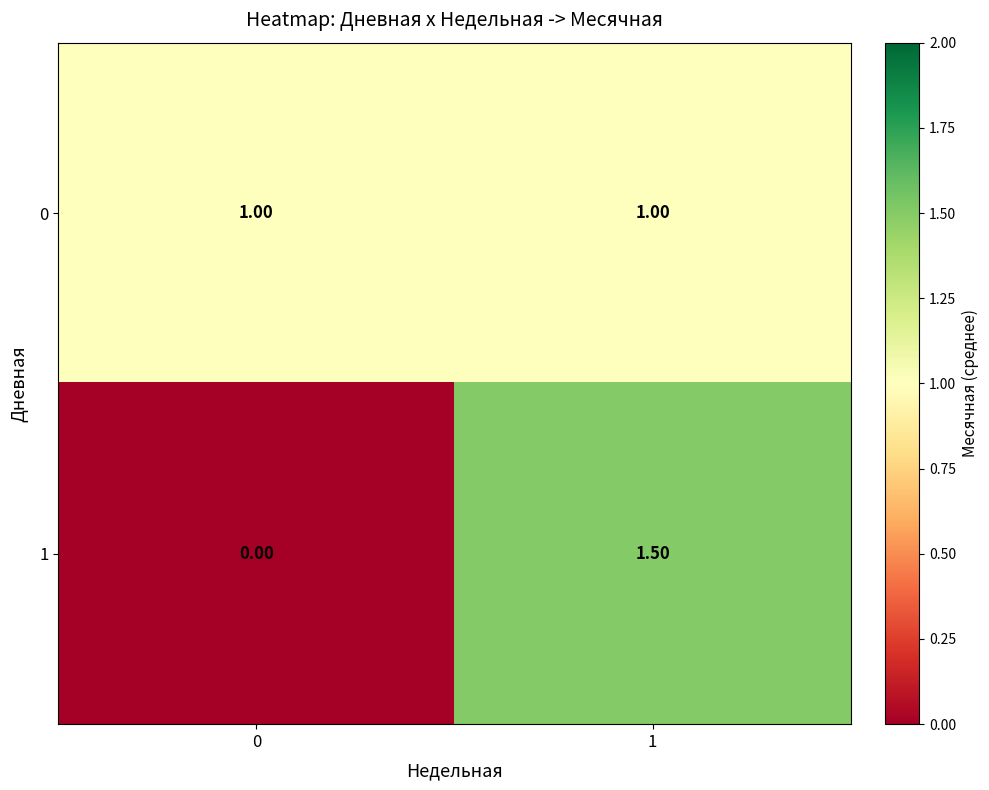

At which category is the sum across all series the highest?

1